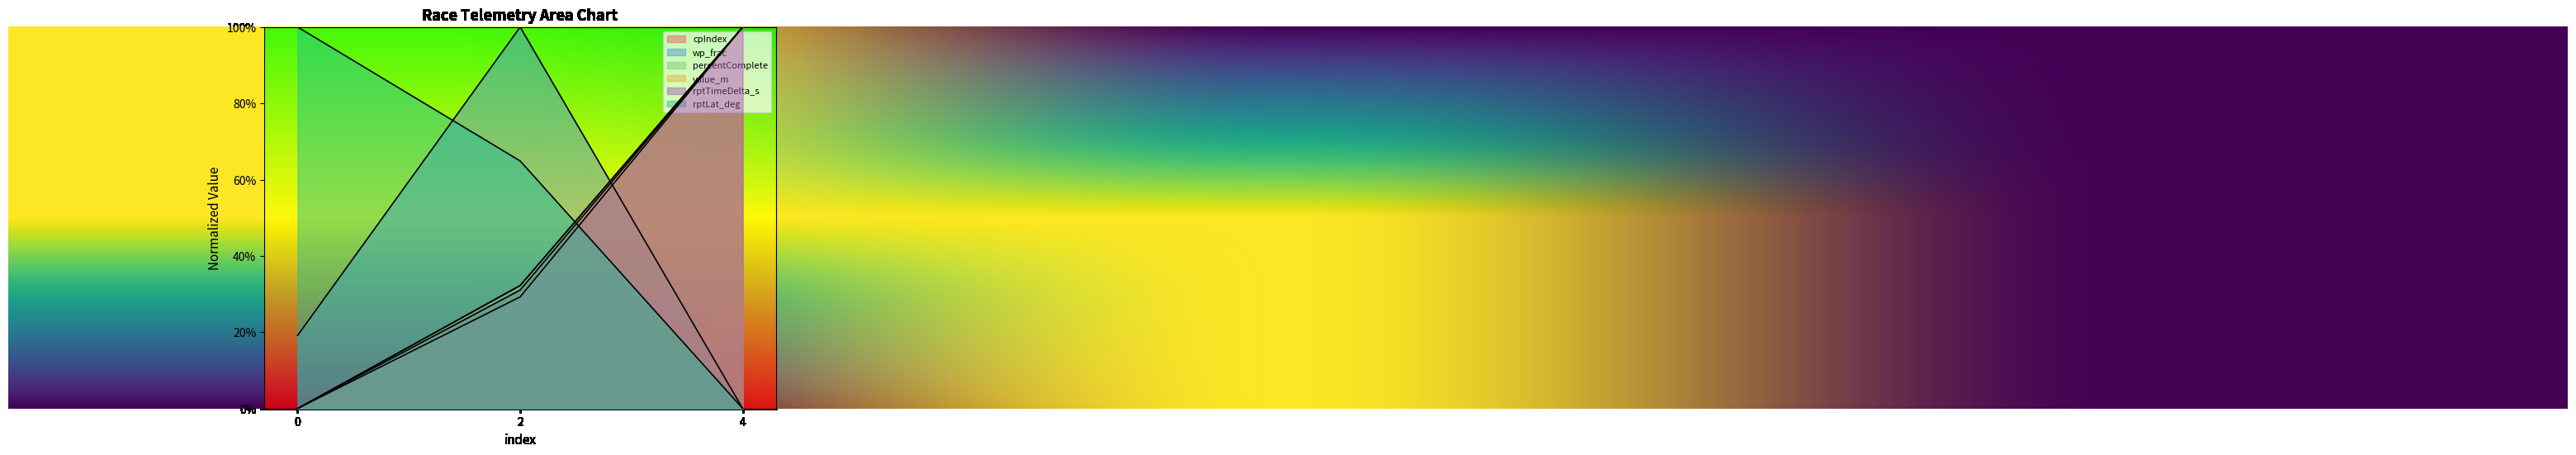

Reading right to left, transcribe all the data shown in this chart.

cpIndex: 4=1.0	2=0.3	0=0.0
wp_frac: 4=0.0	2=1.0	0=0.2
percentComplete: 4=1.0	2=0.3	0=0.0
value_m: 4=1.0	2=0.3	0=0.0
rptTimeDelta_s: 4=1.0	2=0.3	0=0.0
rptLat_deg: 4=0.0	2=0.6	0=1.0